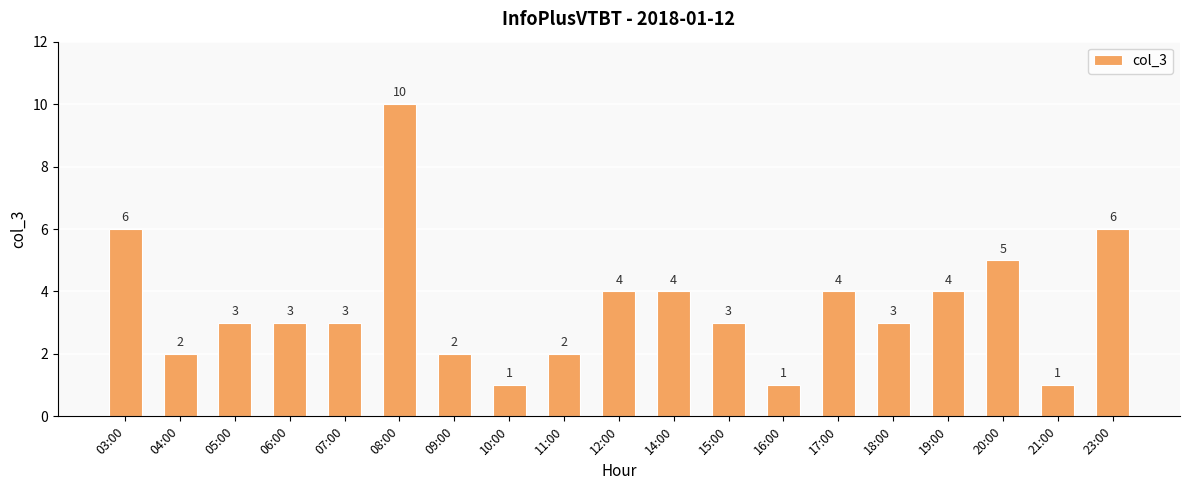

Approximately how many times larger is the value at 23:00 compared to 04:00?

3.0